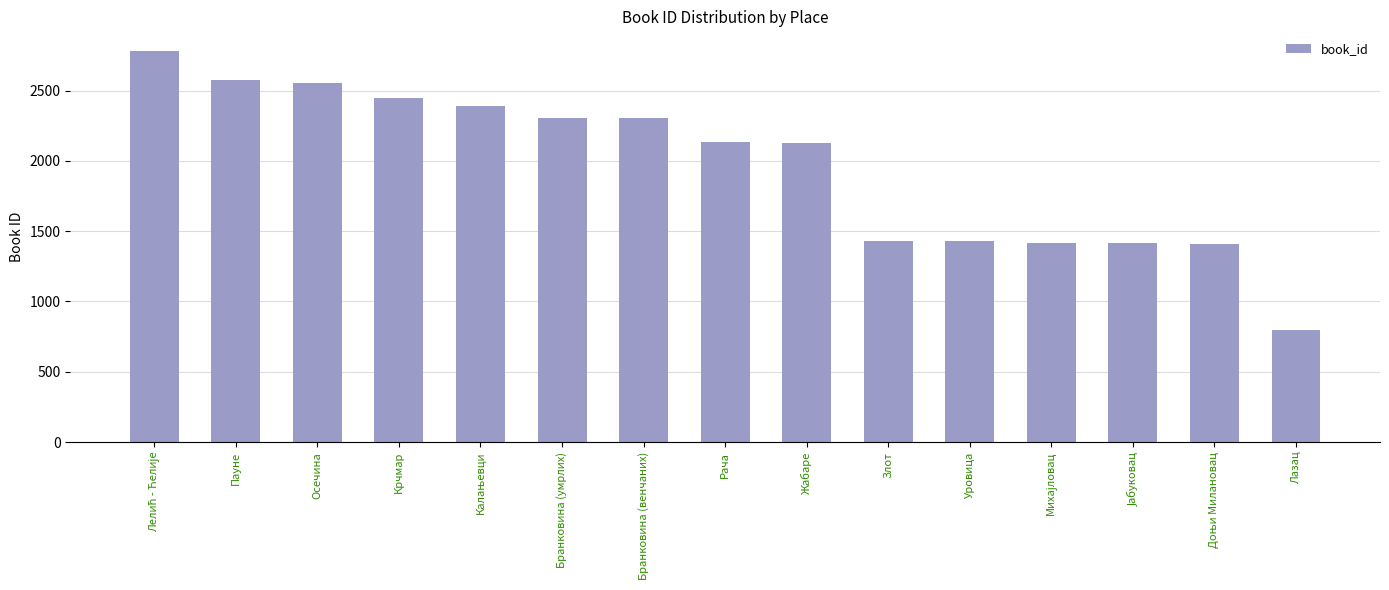

True or false: the data shows 2304 at Бранковина (венчаних).

True